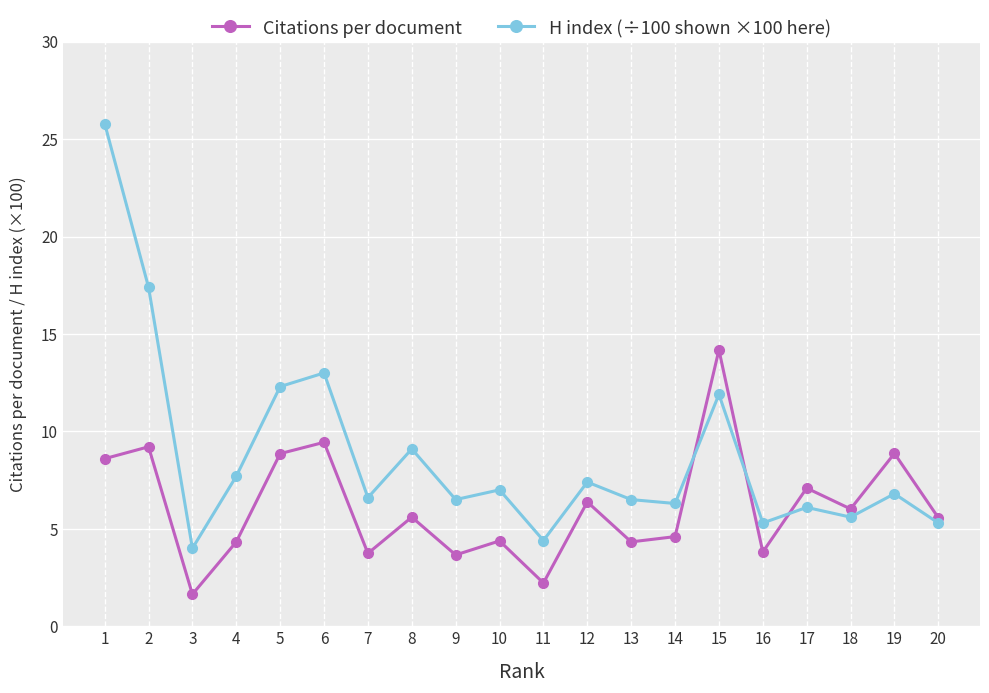

What is the value of the H index (÷100 shown ×100 here) point at the 9th from the left?

6.5